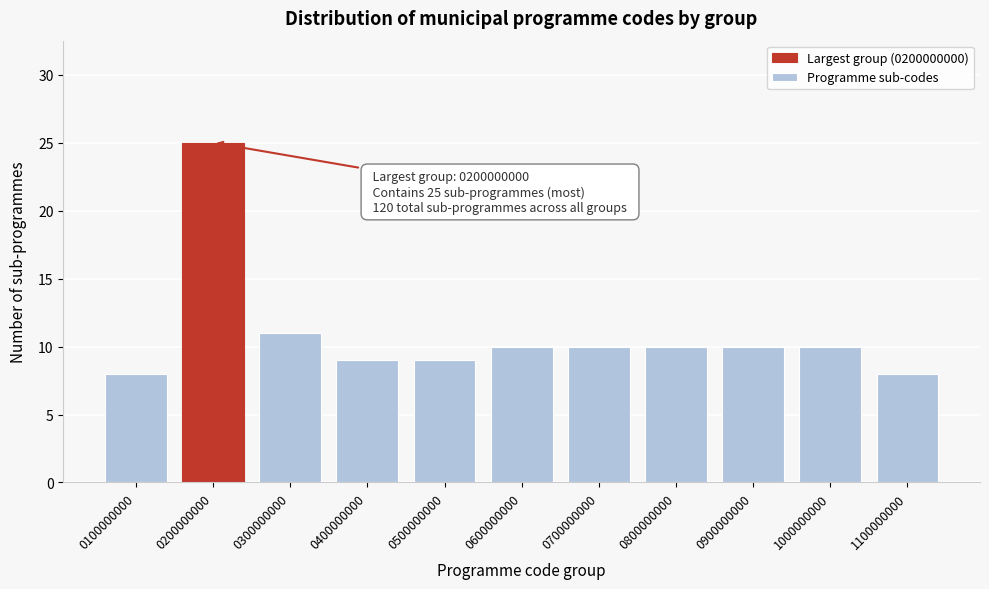

Reading left to right, transcribe all the data shown in this chart.

8	25	11	9	9	10	10	10	10	10	8